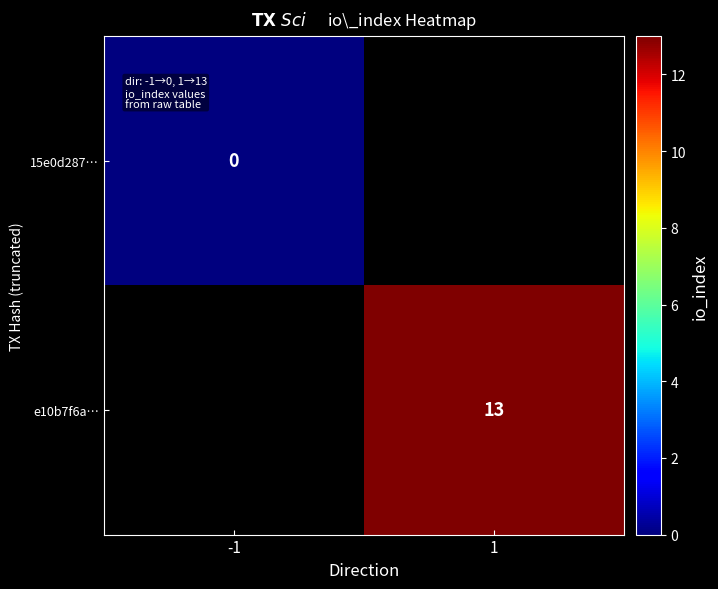

The e10b7f6a… series shows 13 at 1. True or false?

True